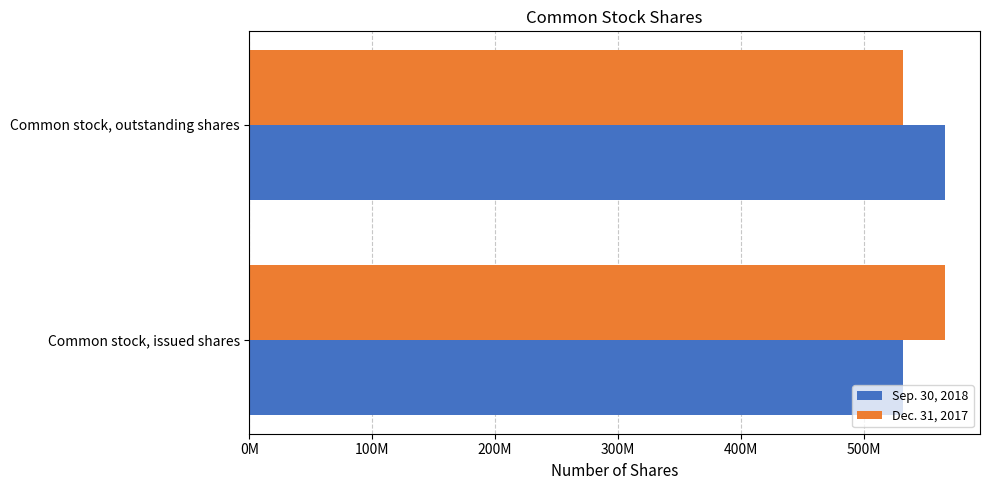

What is the maximum value for Sep. 30, 2018?

566275789